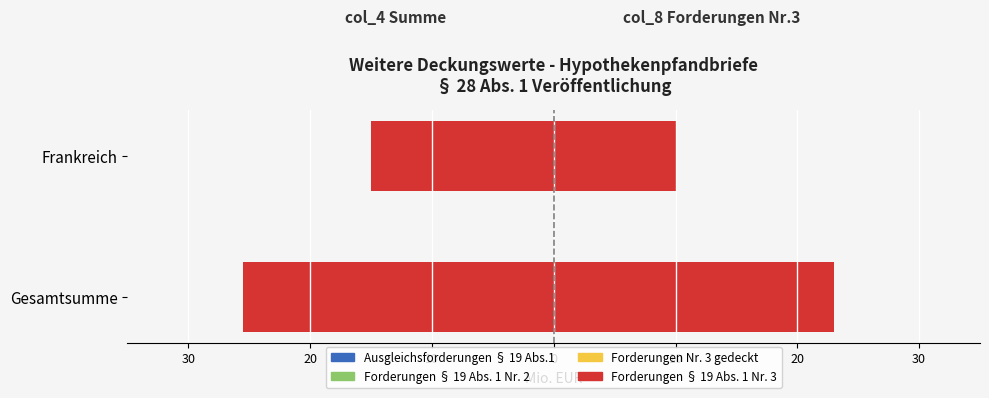

List the series in order of their peak value, lowest first.

Forderungen Nr.3, Ausgleichsforderungen, Forderungen Nr.2, Forderungen Nr.3 gedeckt